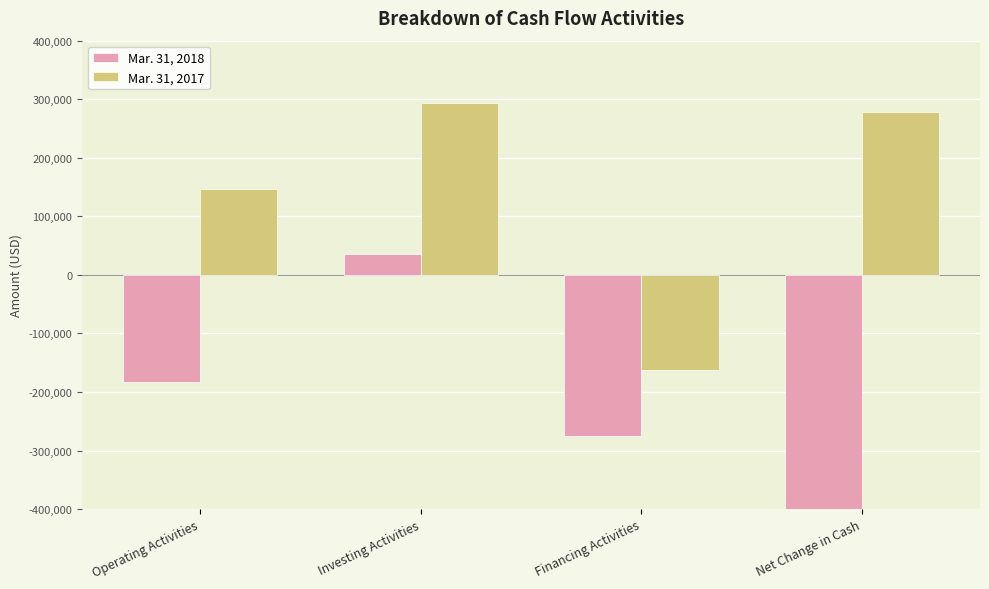

Is it true that Mar. 31, 2017 equals 495850 at Investing Activities?

False